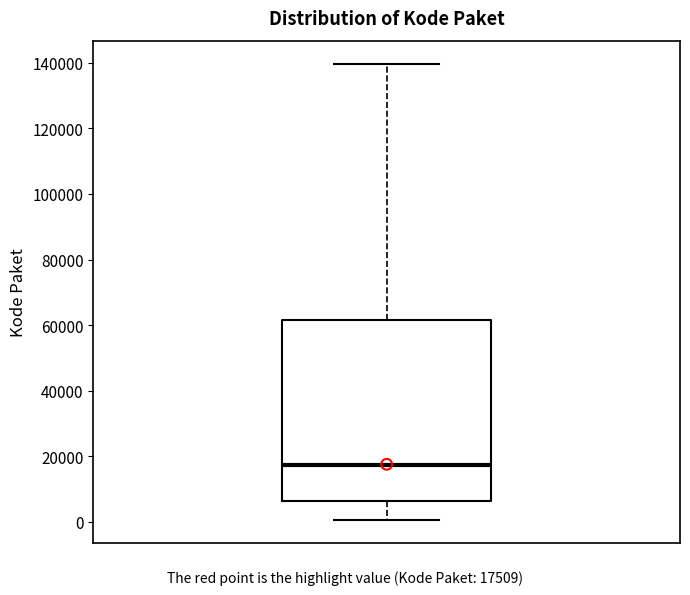

Where does the upper whisker of the box end on the y-axis? The values are not printed on the chart, so give them approximately, as read against the axis.

140000